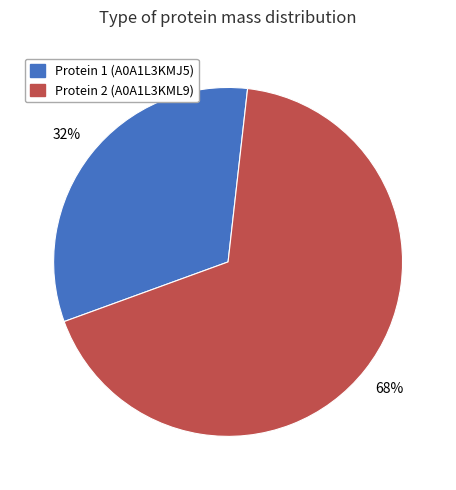

How many slices are in this pie chart?

2